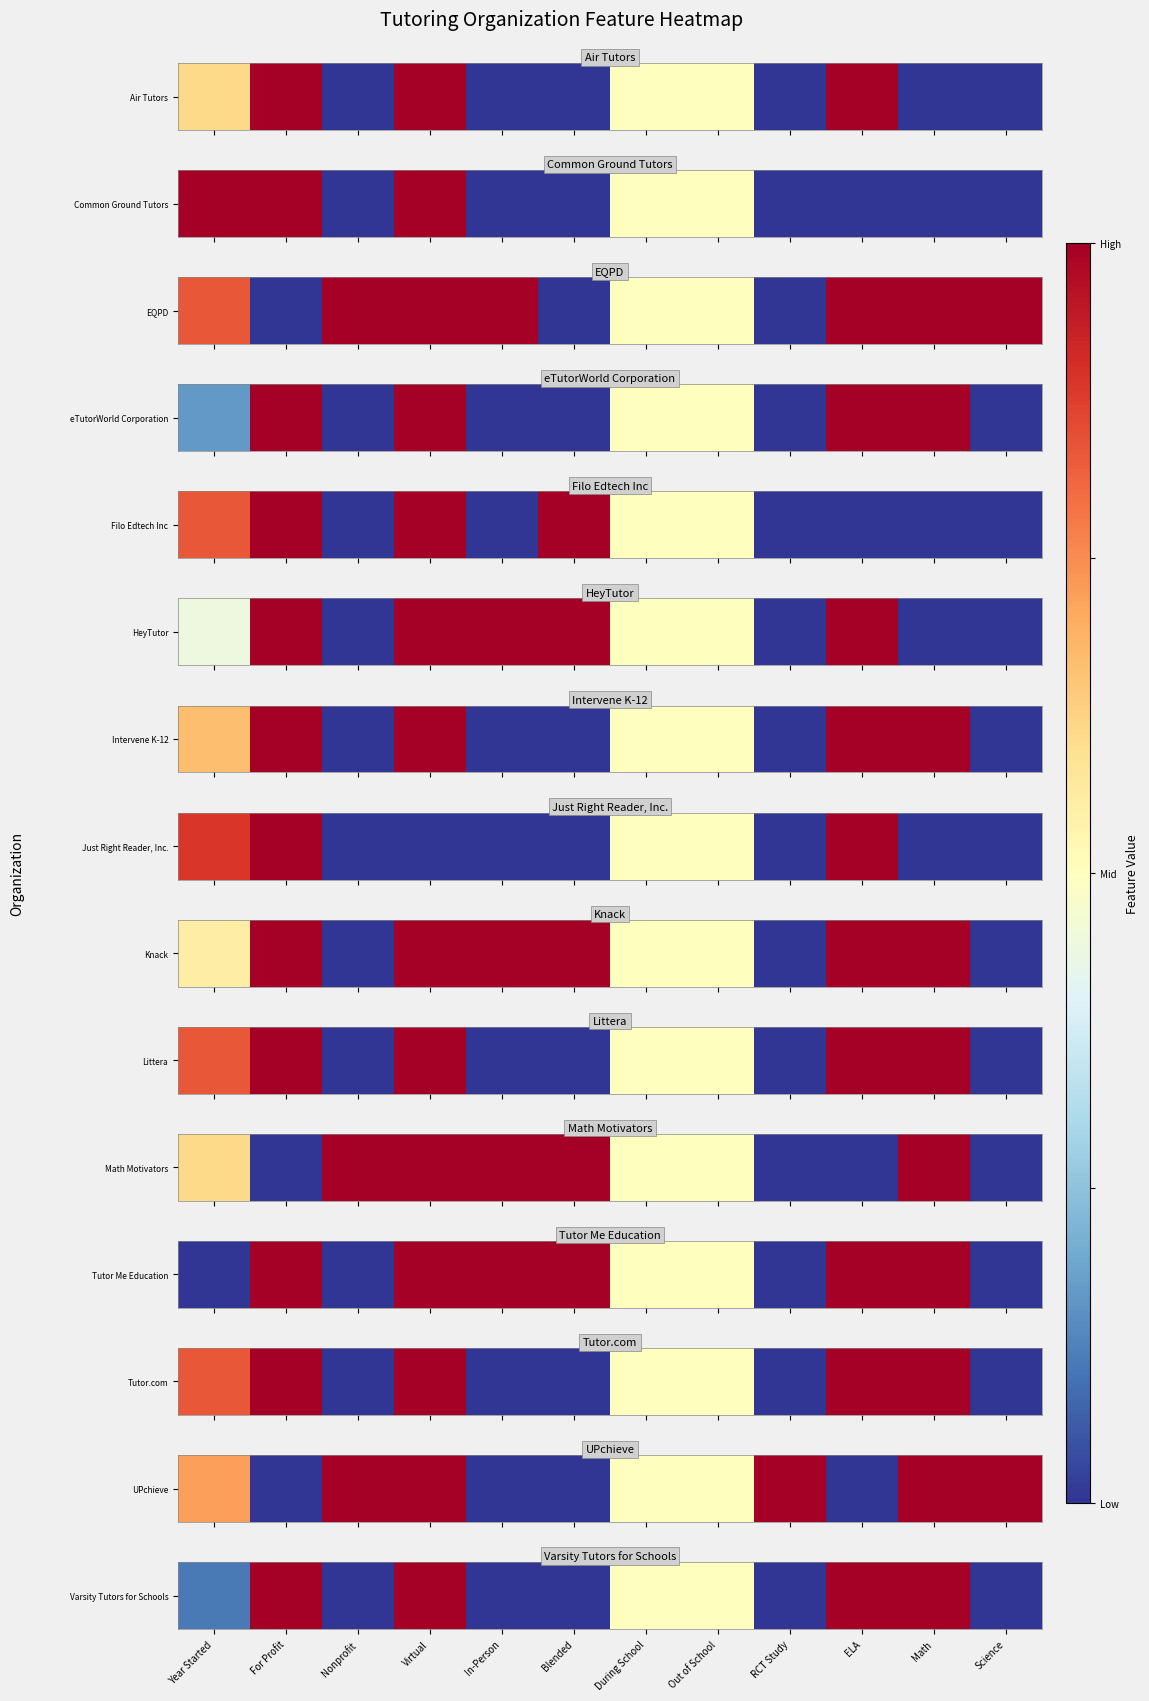

Is it true that the value at Virtual is 1.0?

True